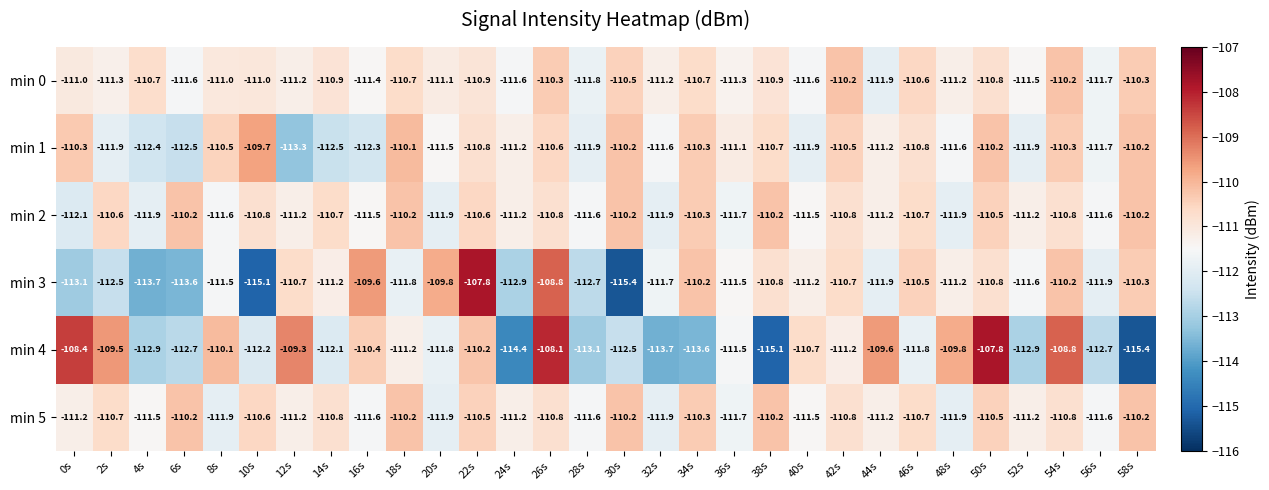

At which label does min 3 reach its minimum?

30s